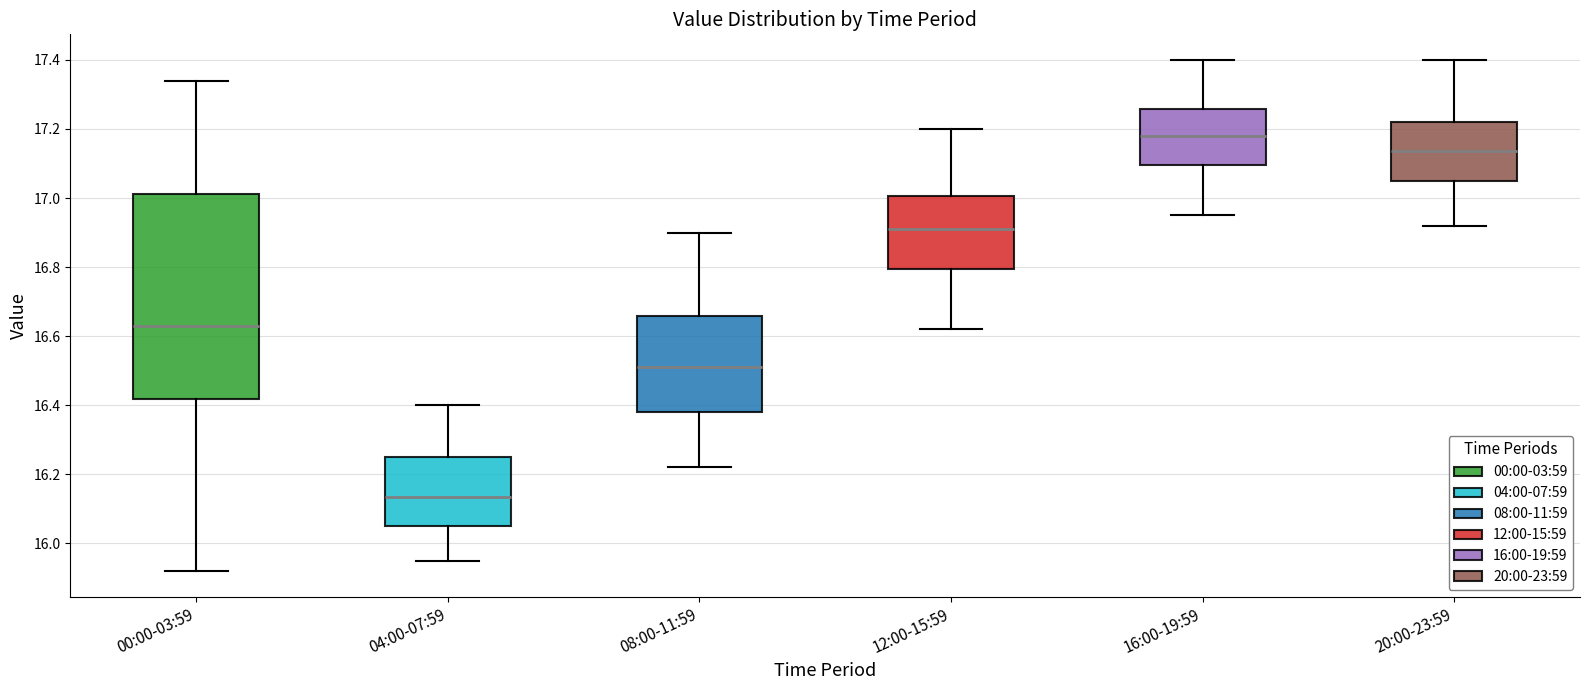

Where does the lower whisker of the box for 04:00-07:59 end on the y-axis? The values are not printed on the chart, so give them approximately, as read against the axis.

15.96